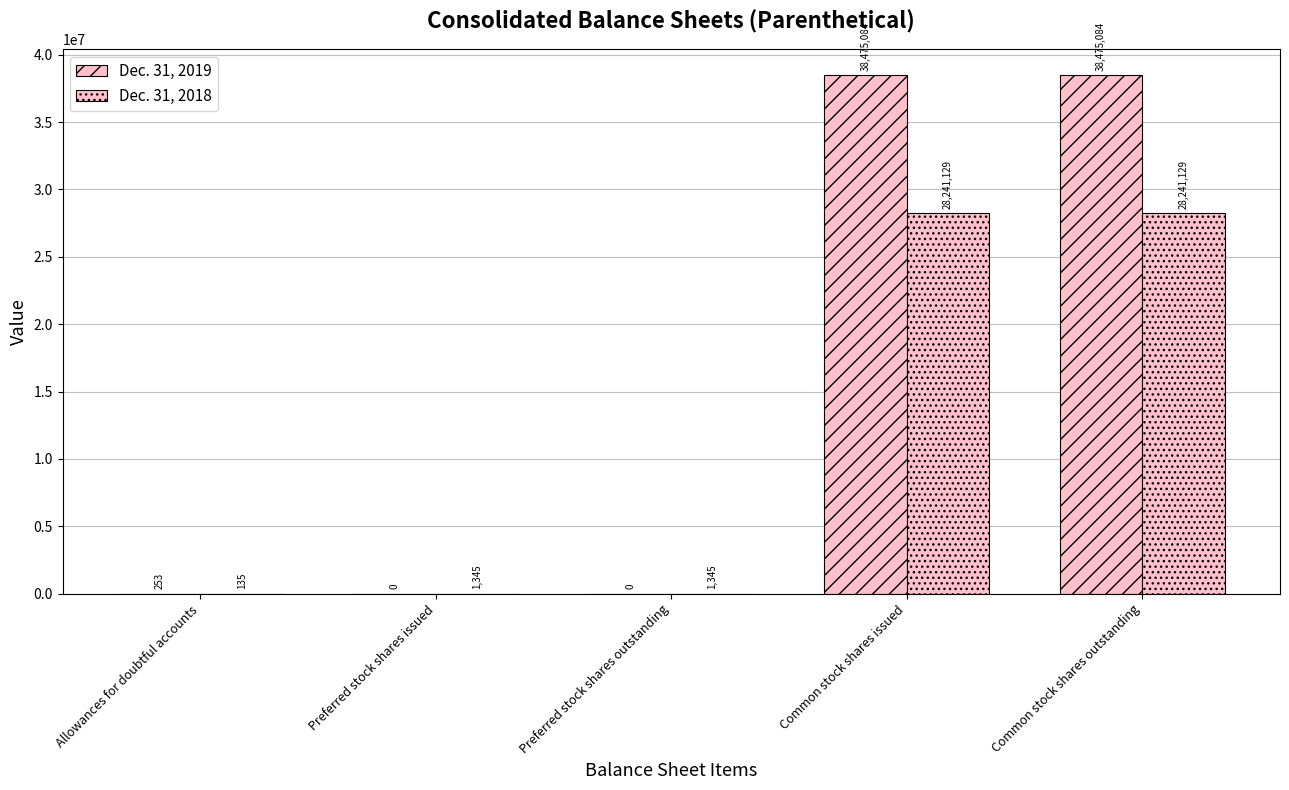

At how many categories does at least one series exceed 13391008?

2